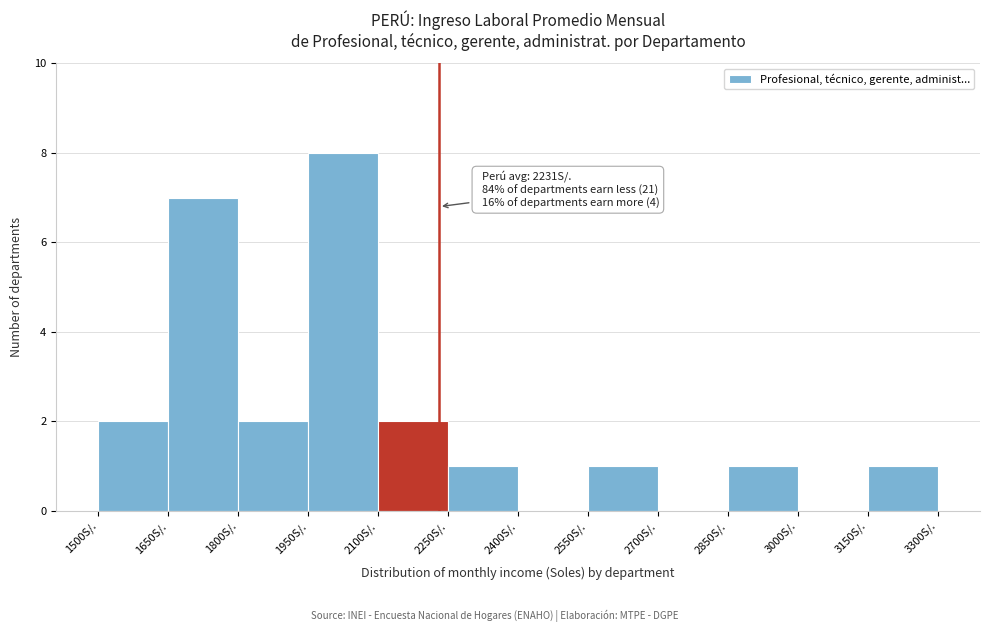

Over which range of the x-axis is the bar tallest?

1950 to 2100